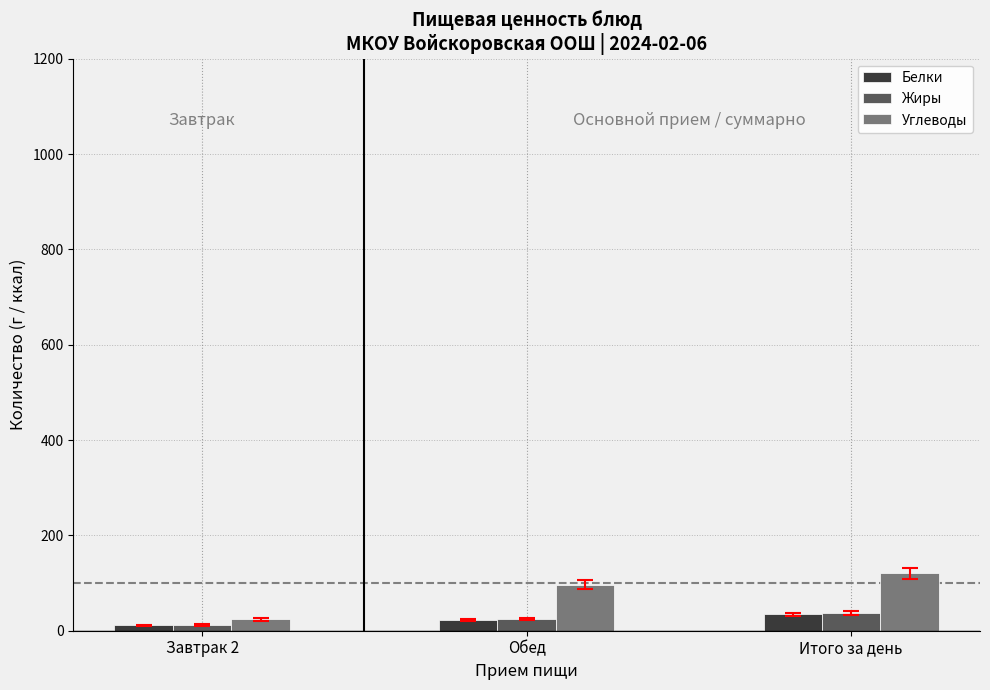

Which series has the largest range (max minus min)?

Углеводы